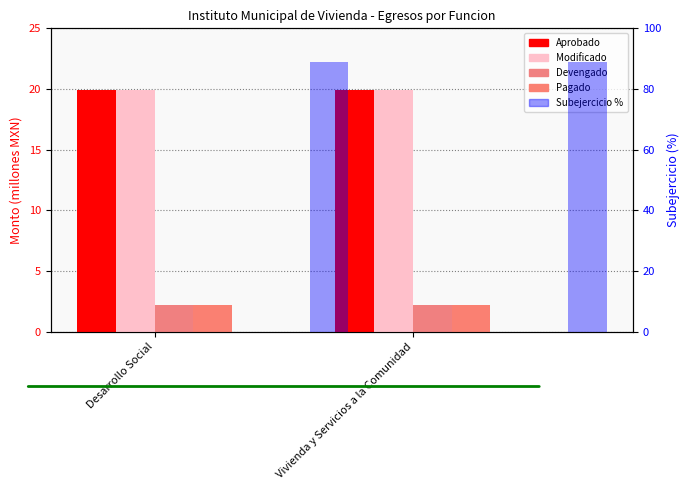

Rank the categories by Devengado value from highest to lowest.

Desarrollo Social, Vivienda y Servicios a la Comunidad